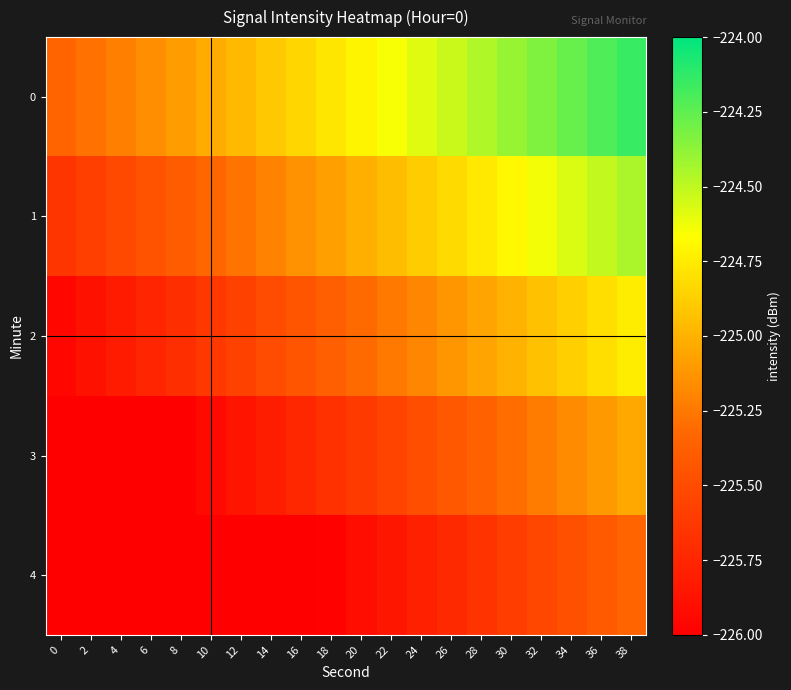

Reading left to right, transcribe all the data shown in this chart.

0: 0=-225.3	2=-225.3	4=-225.2	6=-225.2	8=-225.1	10=-225.0	12=-225.0	14=-224.9	16=-224.8	18=-224.8	20=-224.7	22=-224.7	24=-224.6	26=-224.5	28=-224.5	30=-224.4	32=-224.3	34=-224.3	36=-224.2	38=-224.1
1: 0=-225.6	2=-225.6	4=-225.5	6=-225.5	8=-225.4	10=-225.3	12=-225.3	14=-225.2	16=-225.1	18=-225.1	20=-225.0	22=-225.0	24=-224.9	26=-224.8	28=-224.8	30=-224.7	32=-224.6	34=-224.6	36=-224.5	38=-224.4
2: 0=-225.9	2=-225.9	4=-225.8	6=-225.8	8=-225.7	10=-225.6	12=-225.6	14=-225.5	16=-225.4	18=-225.4	20=-225.3	22=-225.3	24=-225.2	26=-225.1	28=-225.1	30=-225.0	32=-224.9	34=-224.9	36=-224.8	38=-224.7
3: 0=-226.2	2=-226.2	4=-226.1	6=-226.1	8=-226.0	10=-225.9	12=-225.9	14=-225.8	16=-225.7	18=-225.7	20=-225.6	22=-225.6	24=-225.5	26=-225.4	28=-225.4	30=-225.3	32=-225.2	34=-225.2	36=-225.1	38=-225.0
4: 0=-226.5	2=-226.5	4=-226.4	6=-226.4	8=-226.3	10=-226.2	12=-226.2	14=-226.1	16=-226.0	18=-226.0	20=-225.9	22=-225.9	24=-225.8	26=-225.7	28=-225.7	30=-225.6	32=-225.5	34=-225.5	36=-225.4	38=-225.3